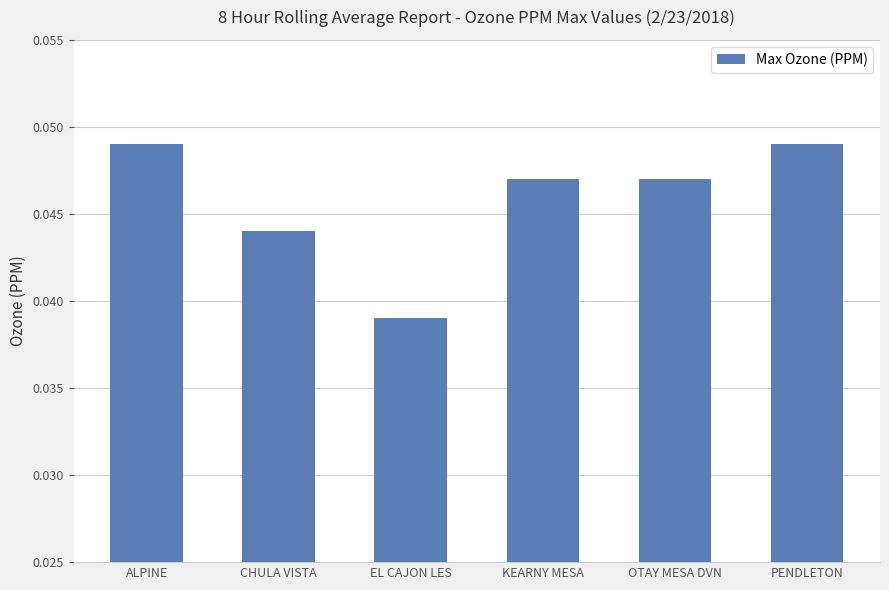

The value at KEARNY MESA is 0.1. True or false?

False